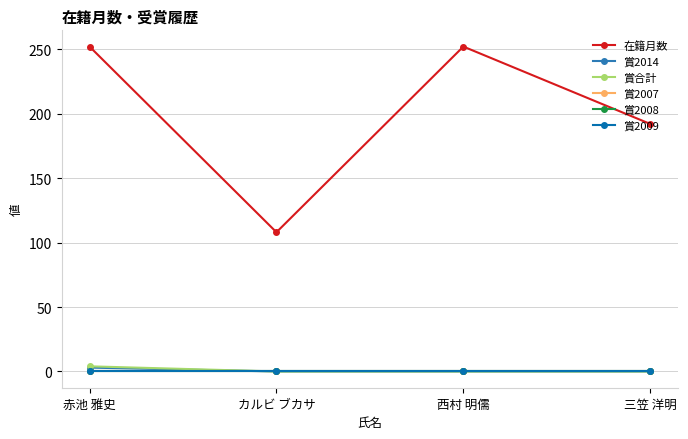

At how many categories does at least one series exceed 215?

2